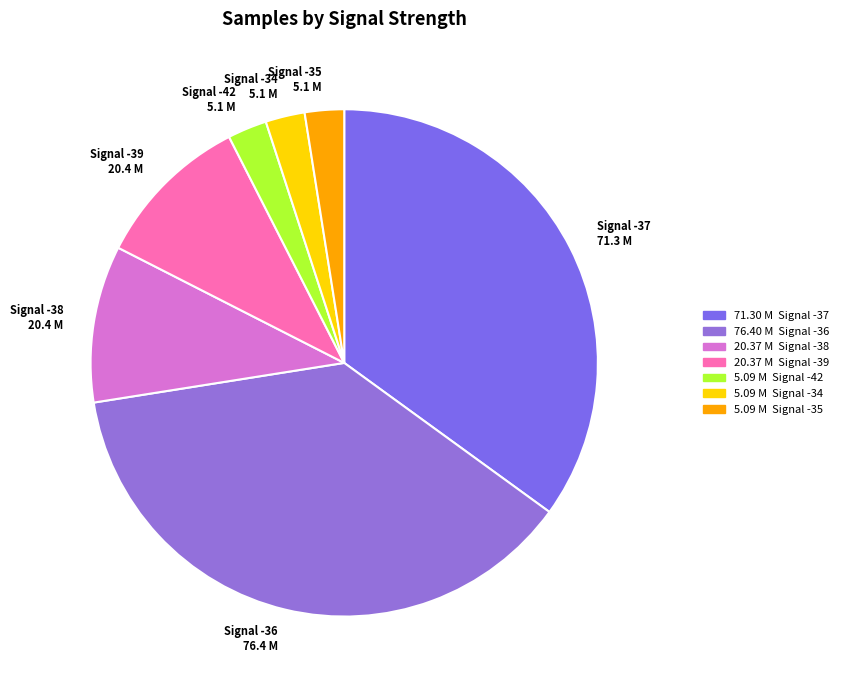

Which slice is the largest?

Signal -36